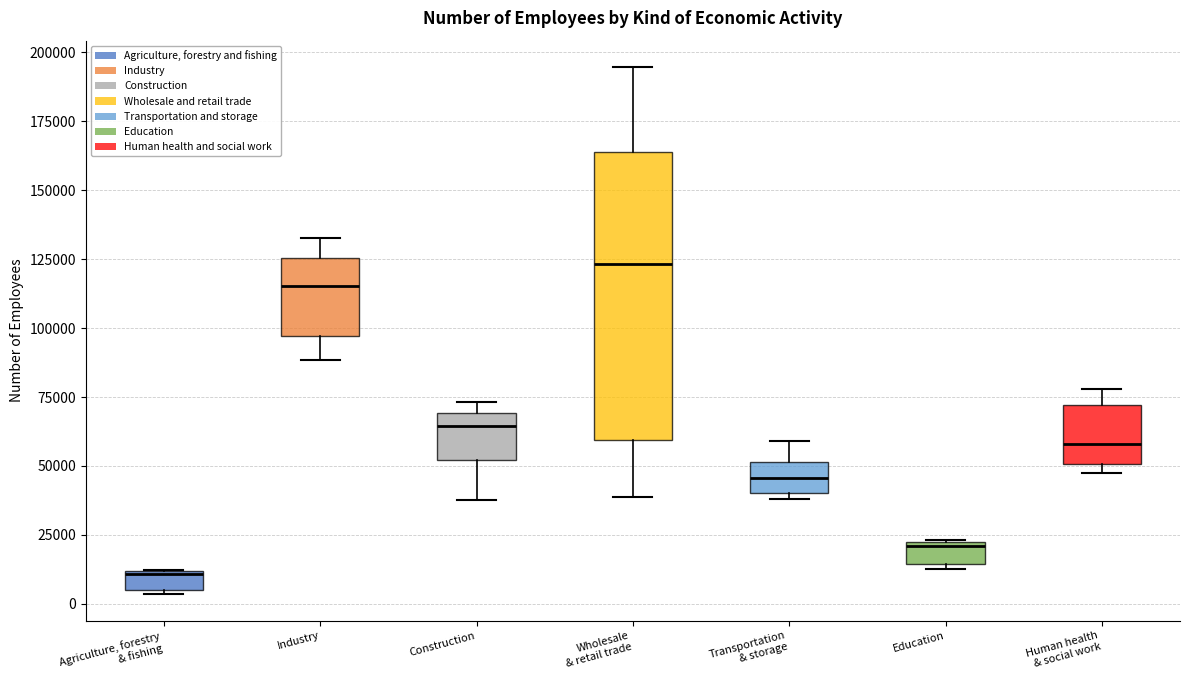

Which box has the lowest median line?

Agriculture, forestry & fishing